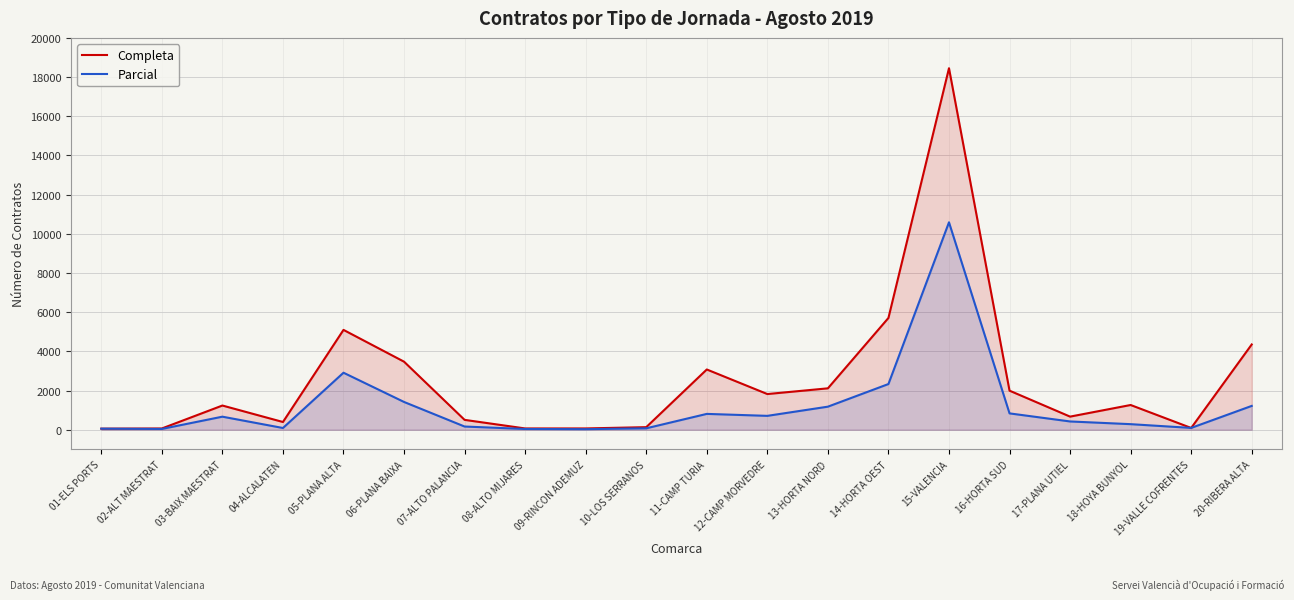

The value of Completa at 17-PLANA UTIEL is 668. True or false?

True